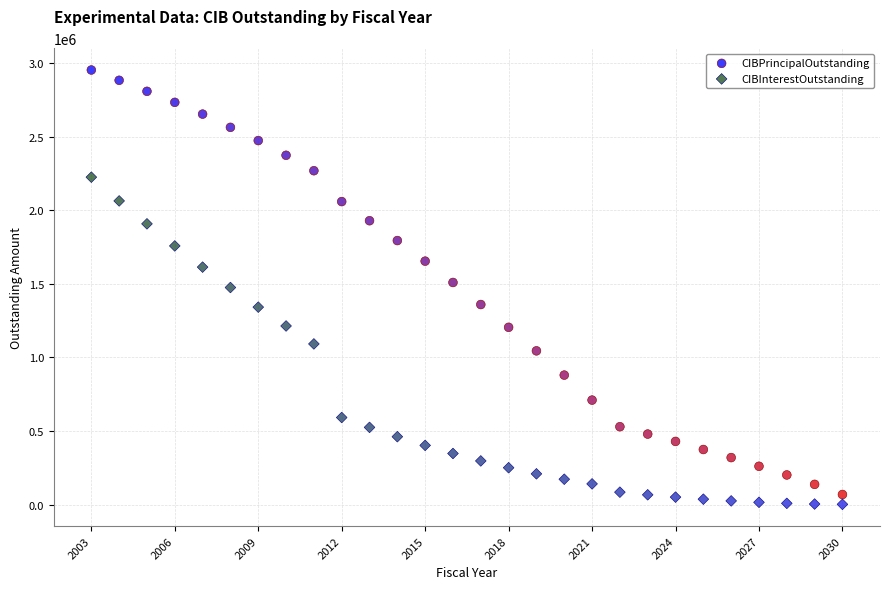

Across all data points, what is the range of Y values (max minus min)?

2953939.2